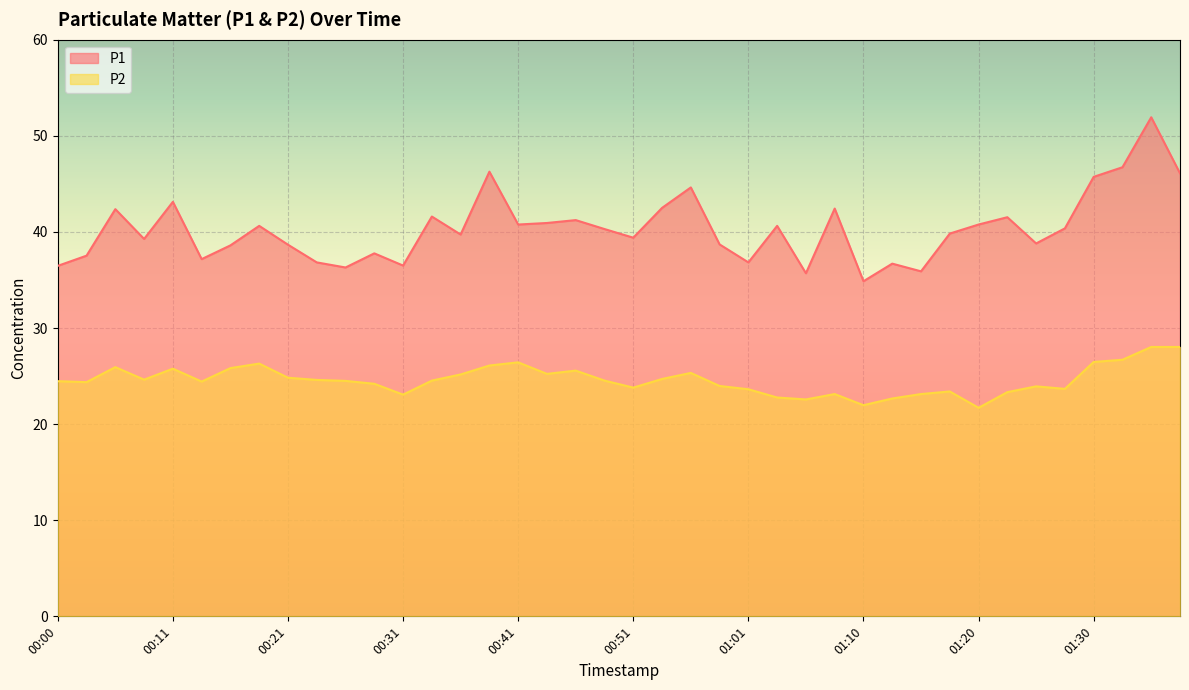

List the series in order of their peak value, lowest first.

P2, P1